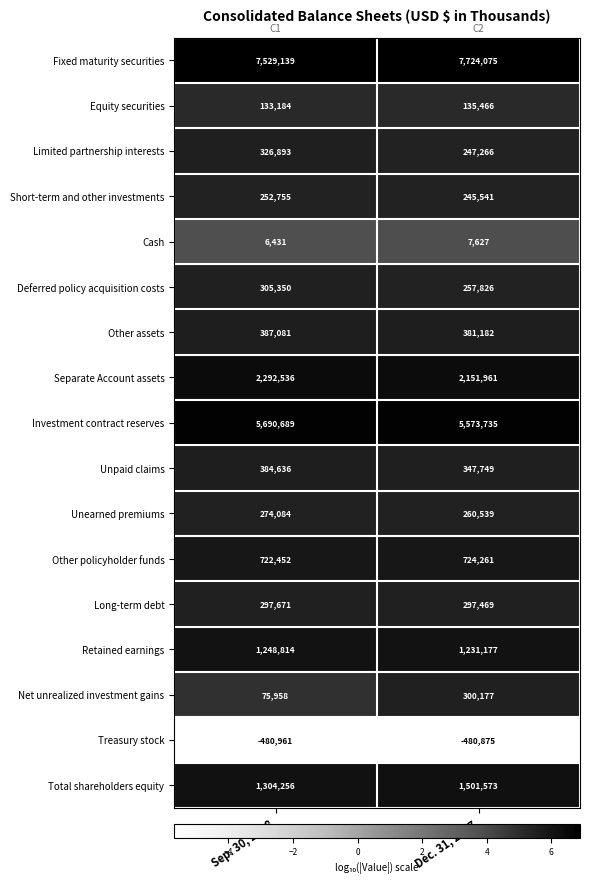

True or false: Retained earnings has a value of 1937565 at Dec. 31, 2017.

False